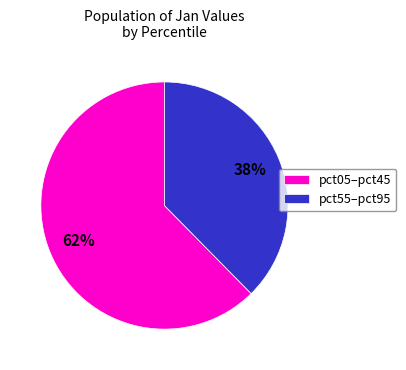

Rank the categories by value from lowest to highest.

pct55–pct95, pct05–pct45